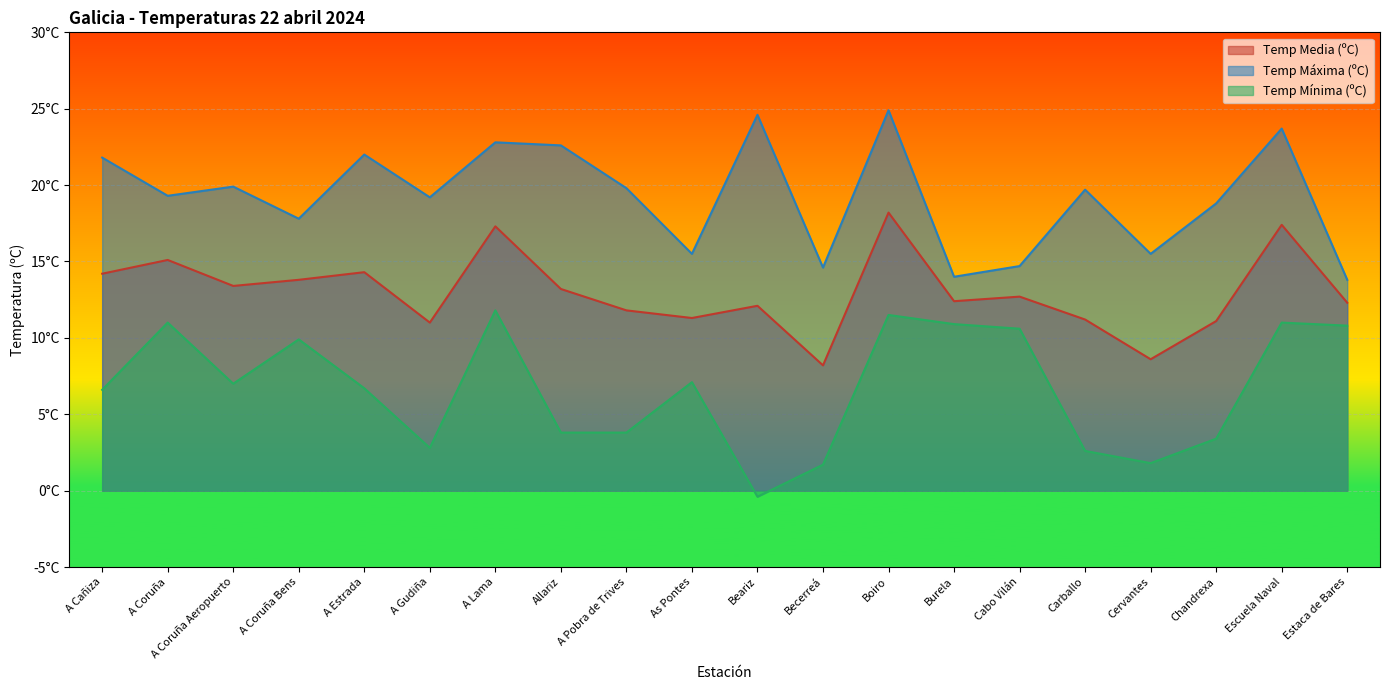

Which category has the lowest value across all series?

Beariz